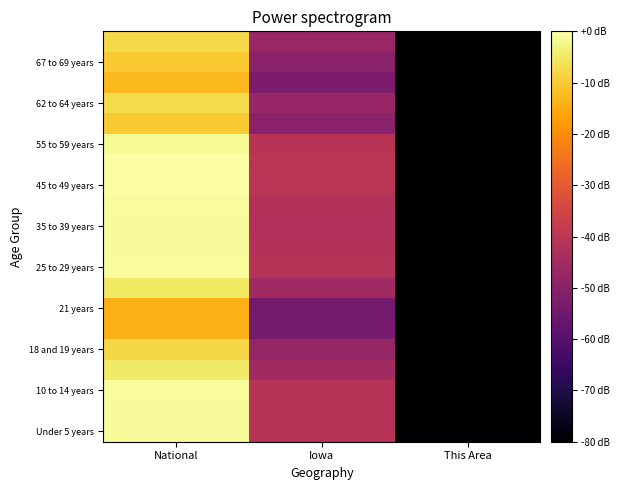

What is the total value across all series at Iowa?

-904.9